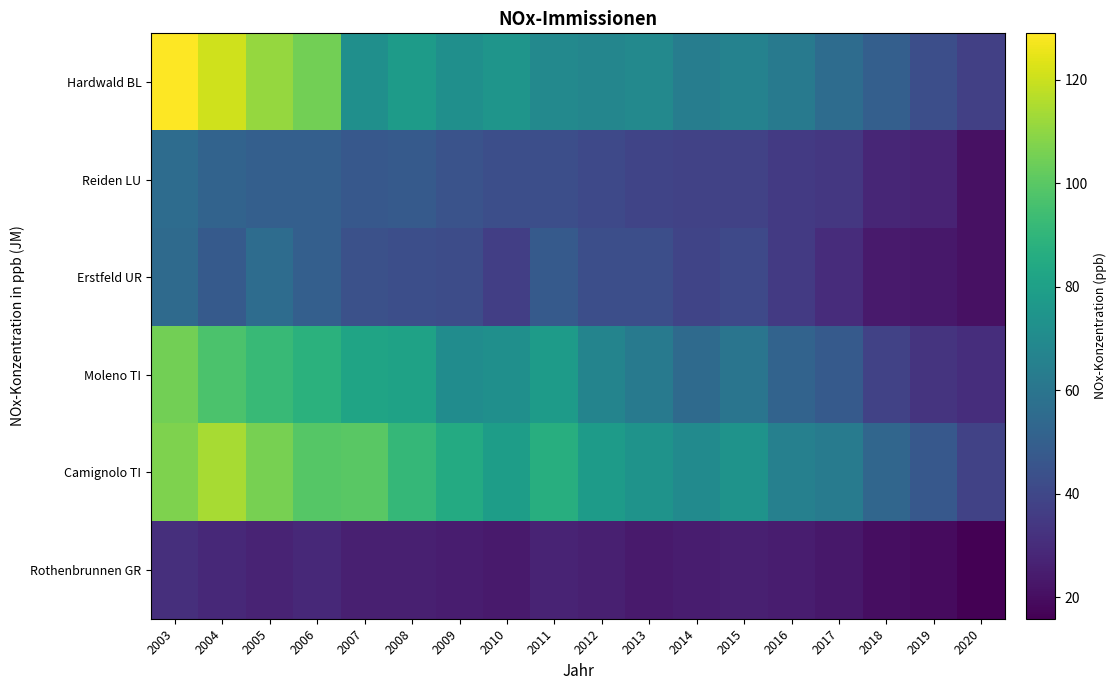

What is the total value across all series at 2004?

461.0